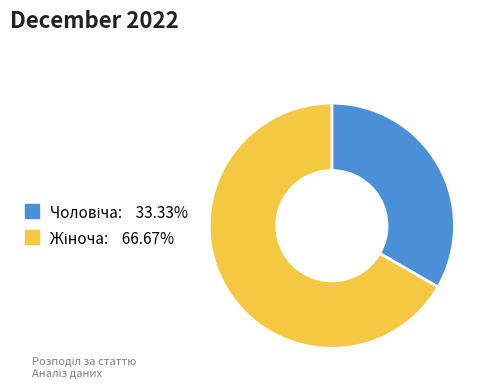

Does any single category account for the majority?

Yes